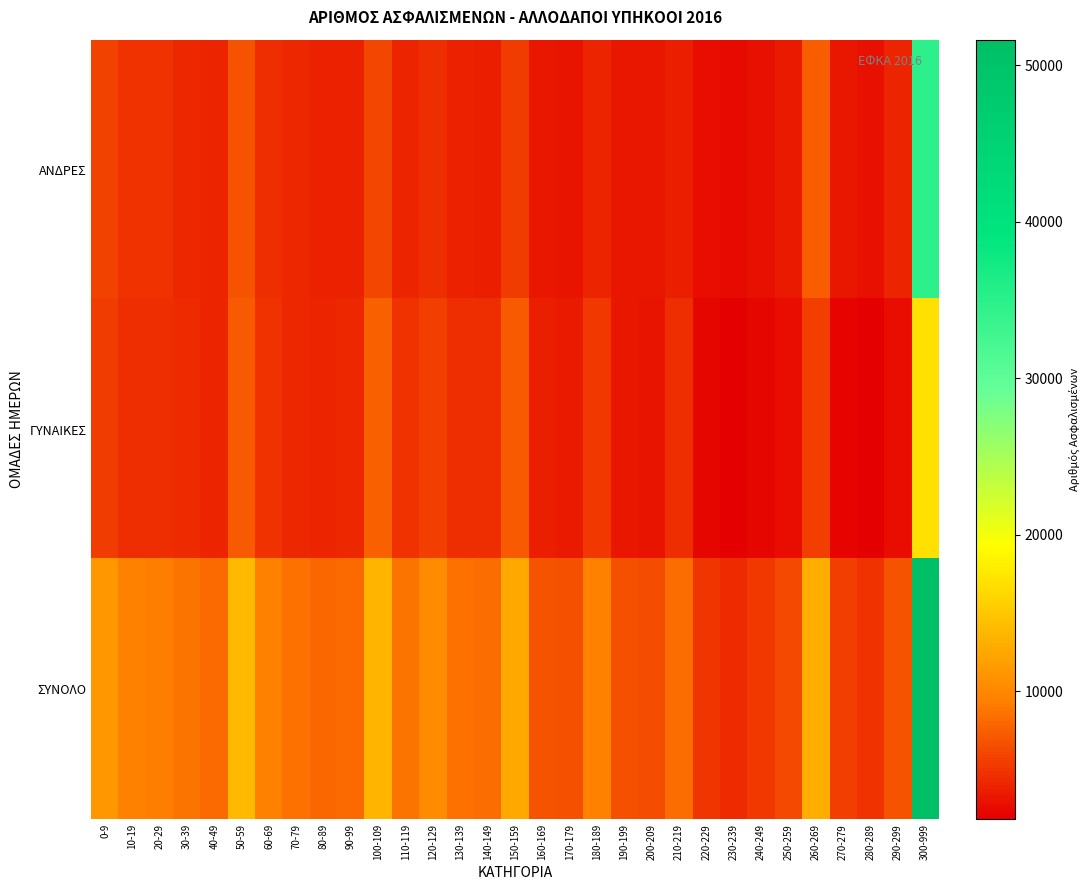

Which series has the largest total across all categories?

ΣΥΝΟΛΟ